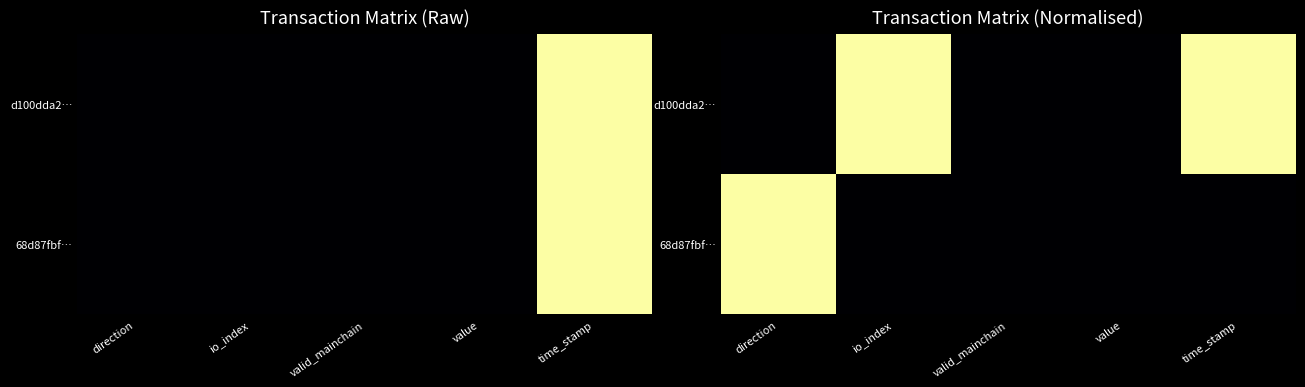

Rank the series by their maximum value, from highest to lowest.

d100dda2…, 68d87fbf…